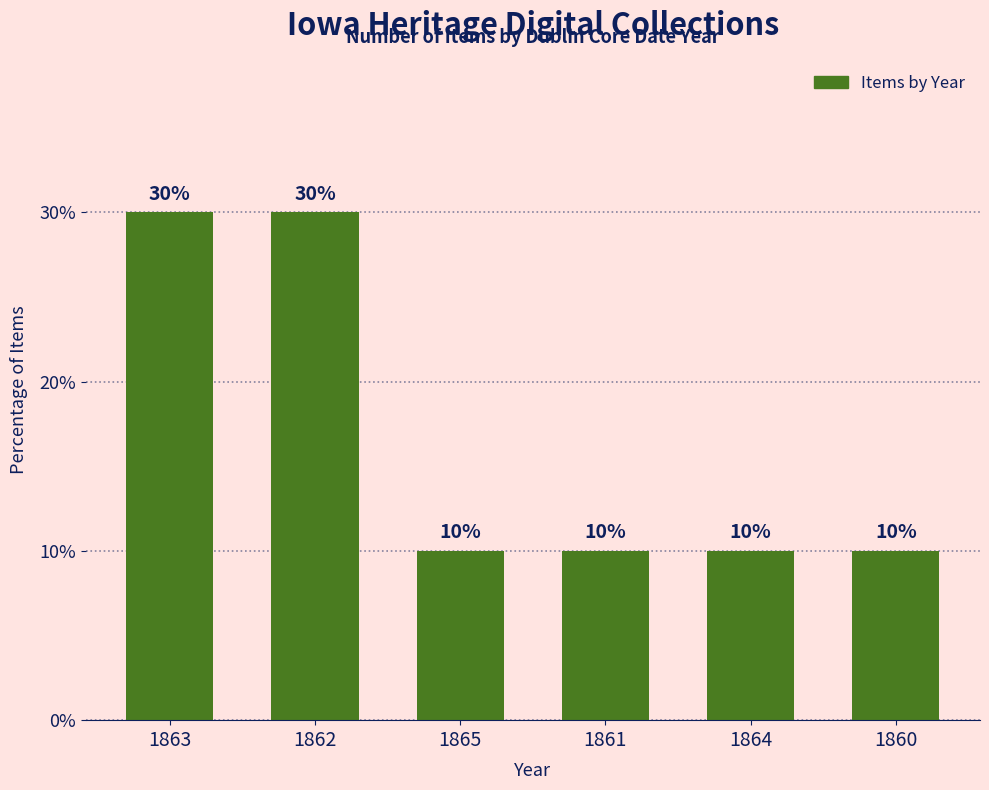

What is the difference between the values at 1862 and 1865?

20